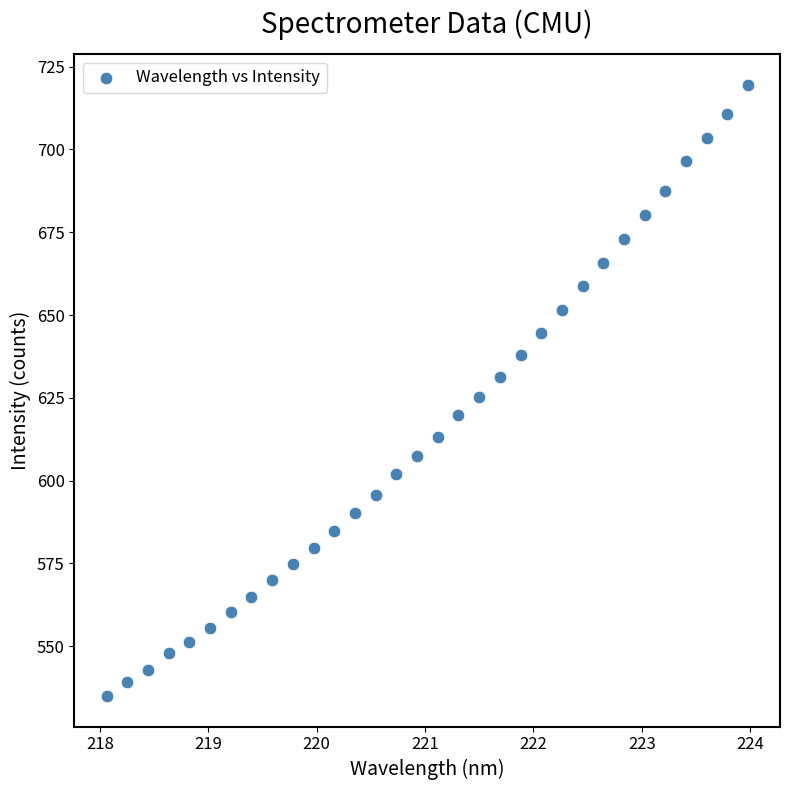

What is the range of Y values (max minus min)?

184.5